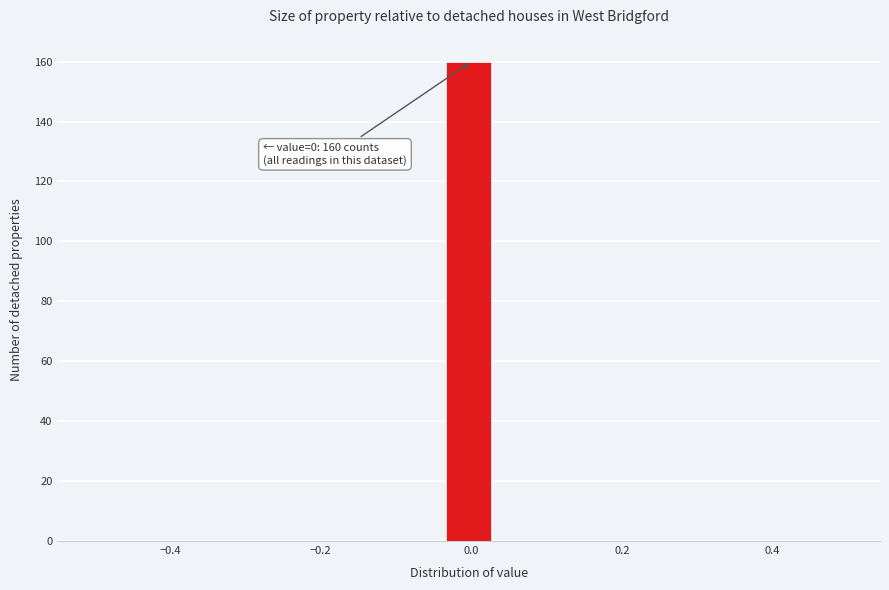

Read against the x-axis, roughly where is the centre of the tallest bar?

0.00